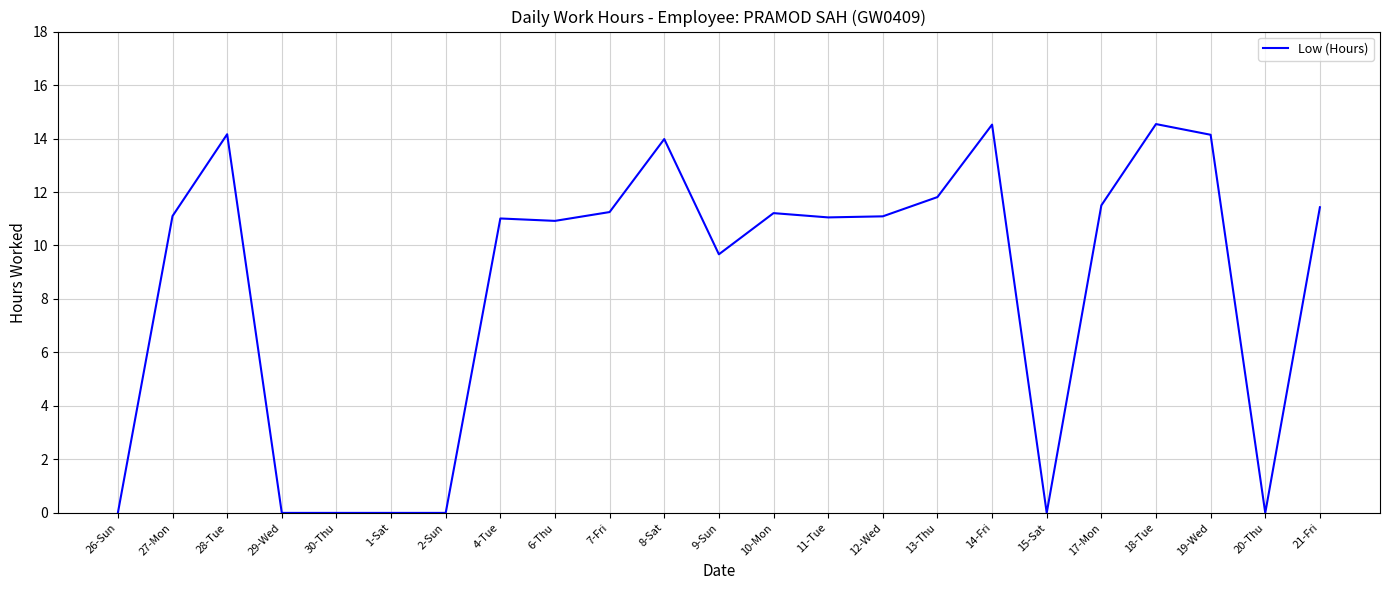

Is it true that the value at 4-Tue is 4.3?

False